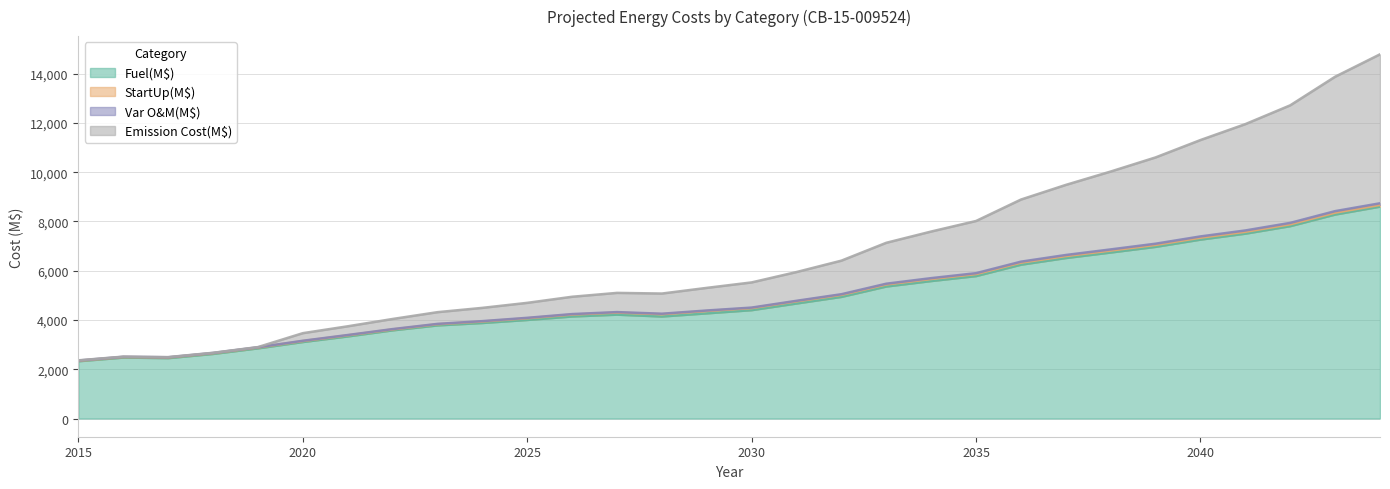

Between 2035 and 2018, which is larger?

2035